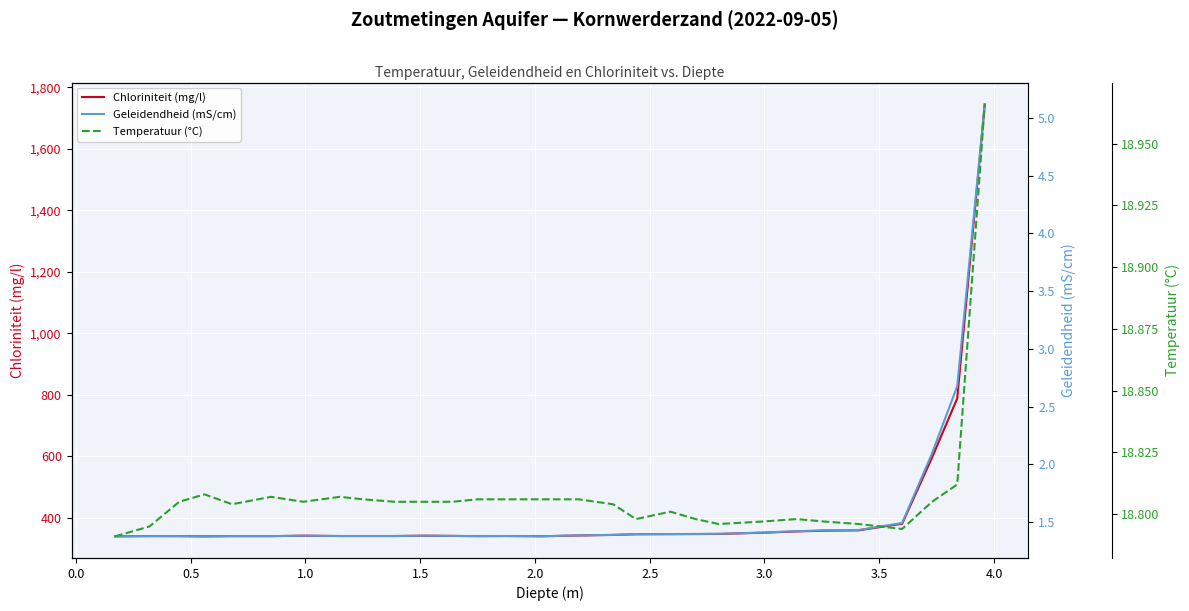

What is the lowest value of the Chloriniteit (mg/l) series?

339.1